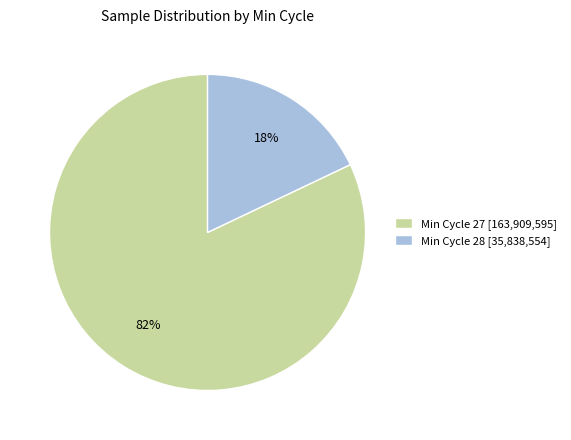

To the nearest percent, what portion does Min Cycle 28 [35,838,554] represent?

18%